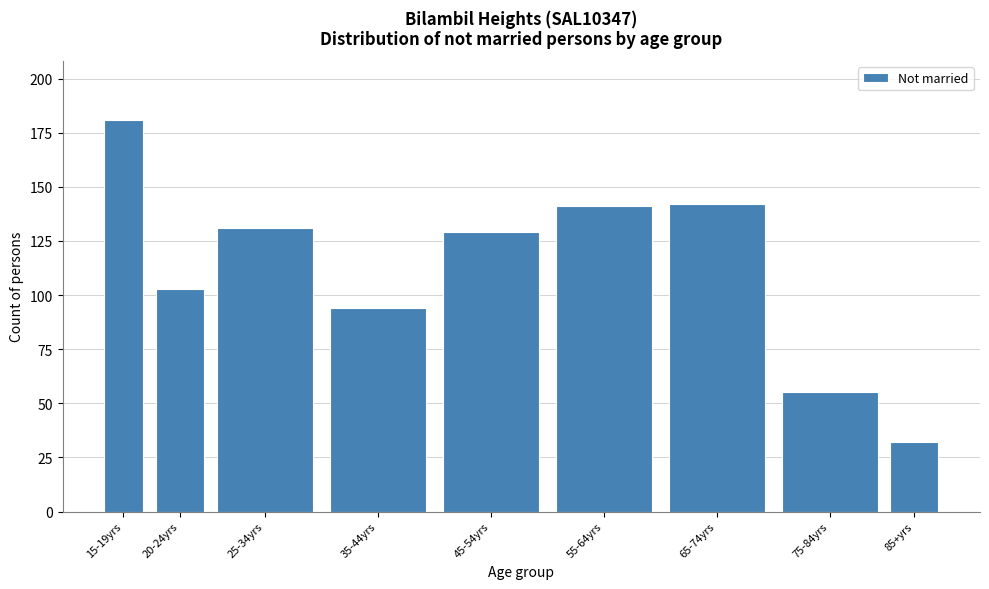

Reading left to right, extract all data points from this chart.

15-19yrs=181	20-24yrs=103	25-34yrs=131	35-44yrs=94	45-54yrs=129	55-64yrs=141	65-74yrs=142	75-84yrs=55	85+yrs=32